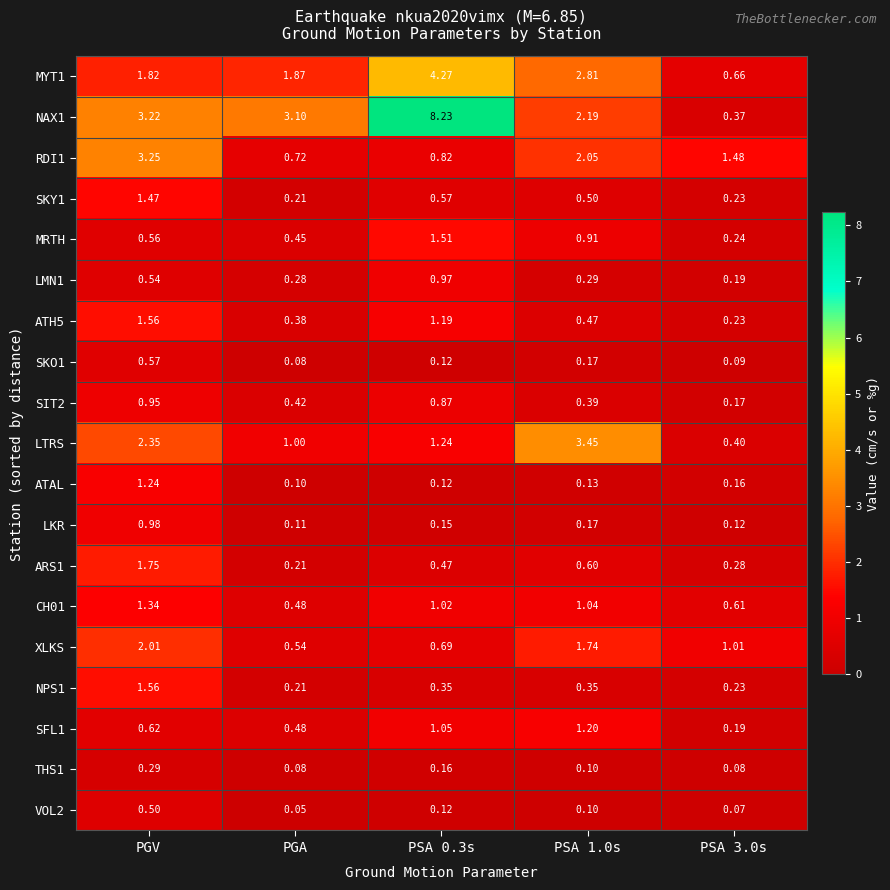

At which label is ARS1 closest to 0?

PGA